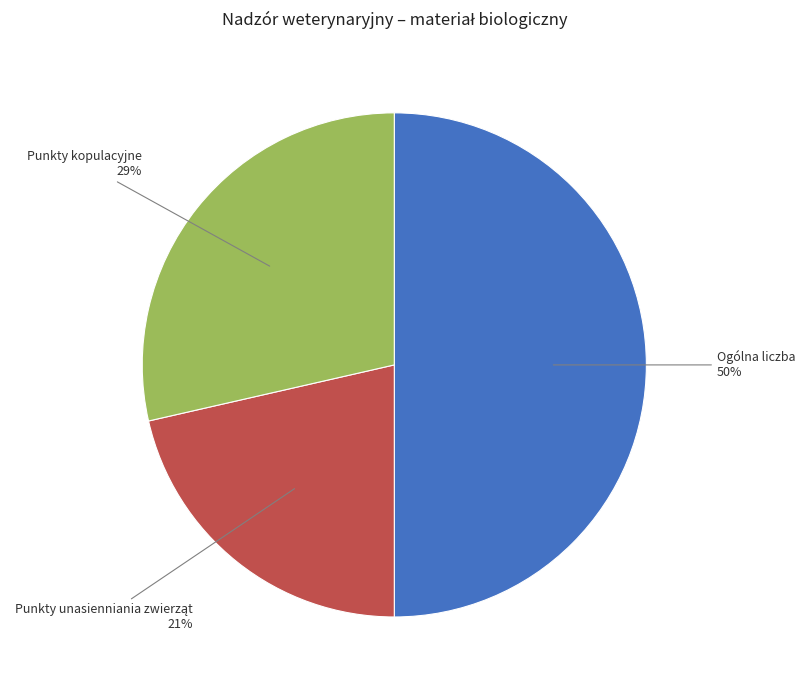

To the nearest percent, what percentage of the pie is Punkty kopulacyjne?

29%